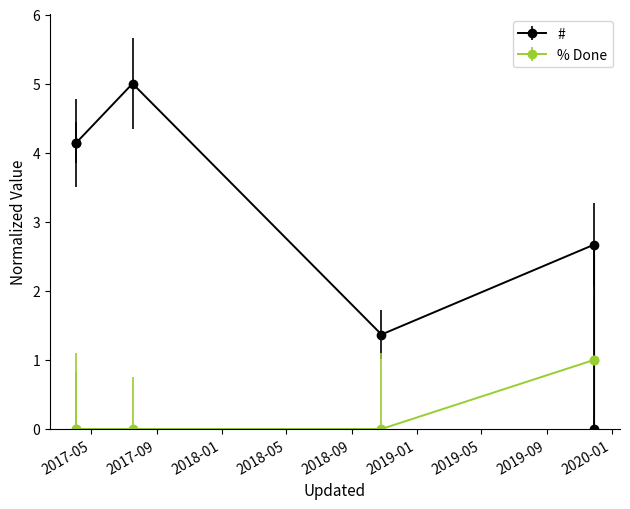

At which label does # first exceed 4?

2017-04-03